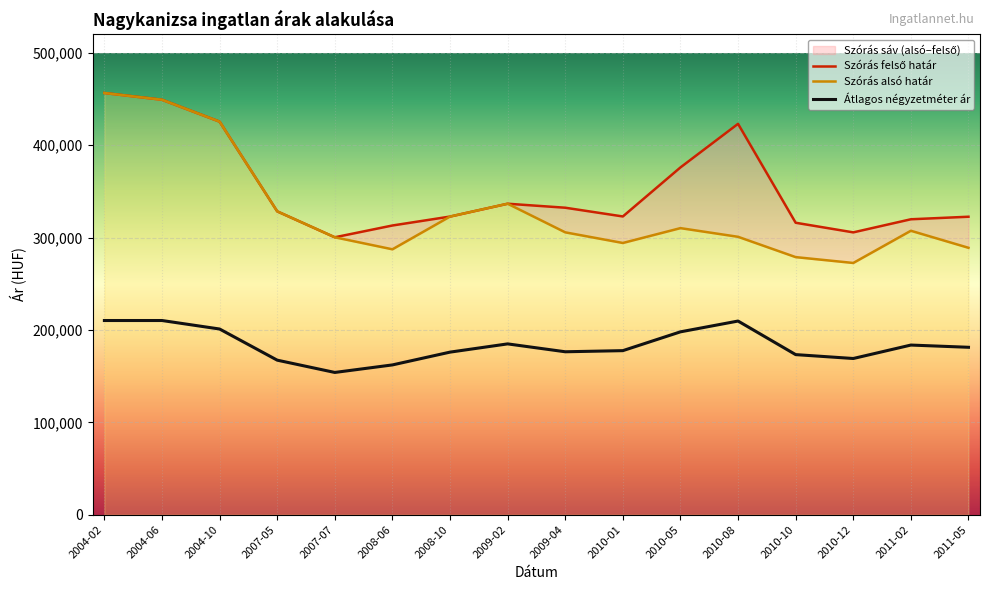

How many data points in Átlagos négyzetméter ár are above 181242?

7